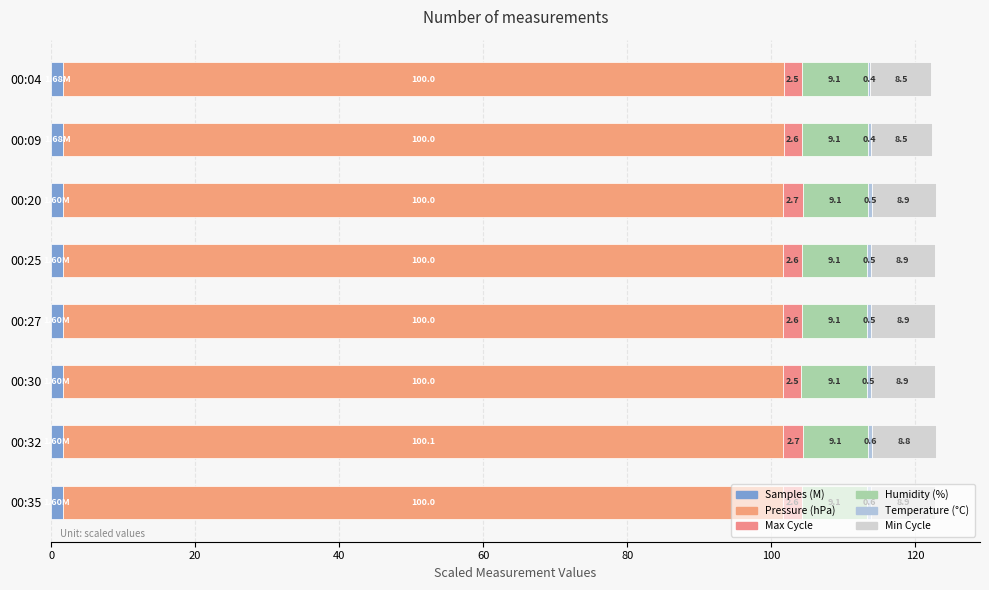

How many series are shown in this chart?

6